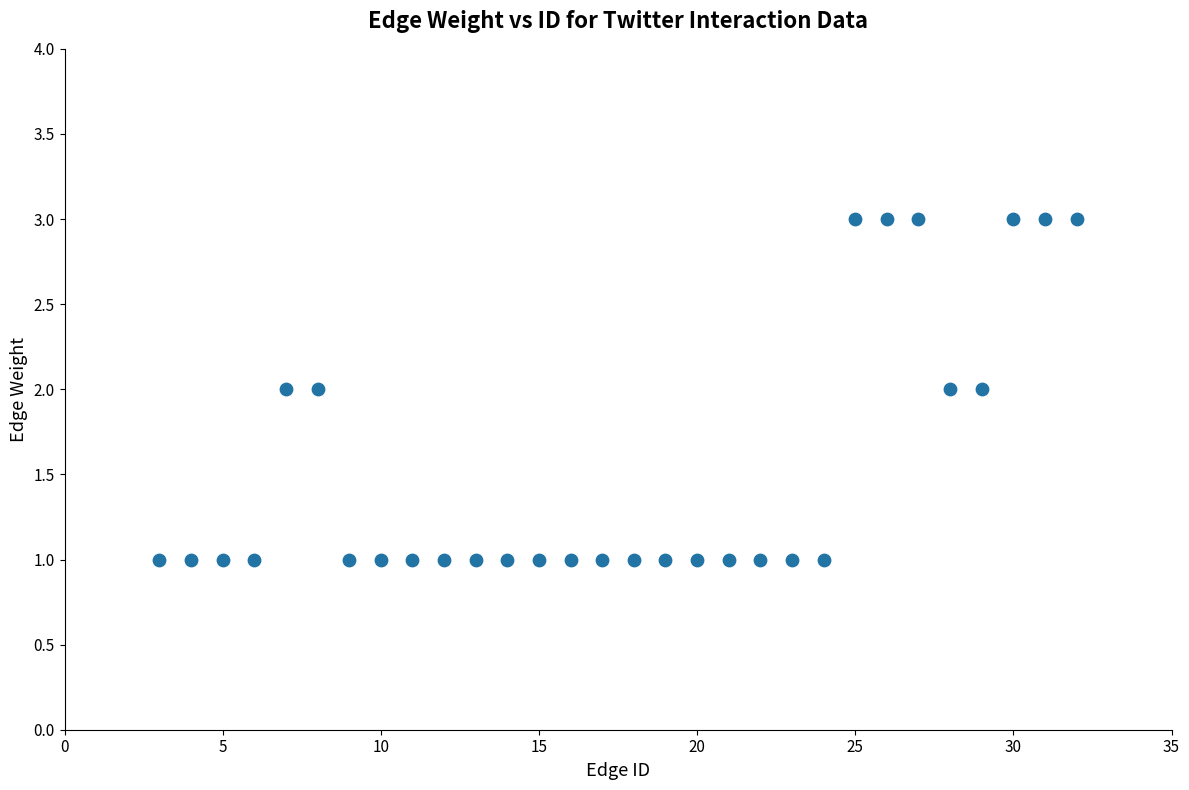

What is the range of X values (max minus min)?

29